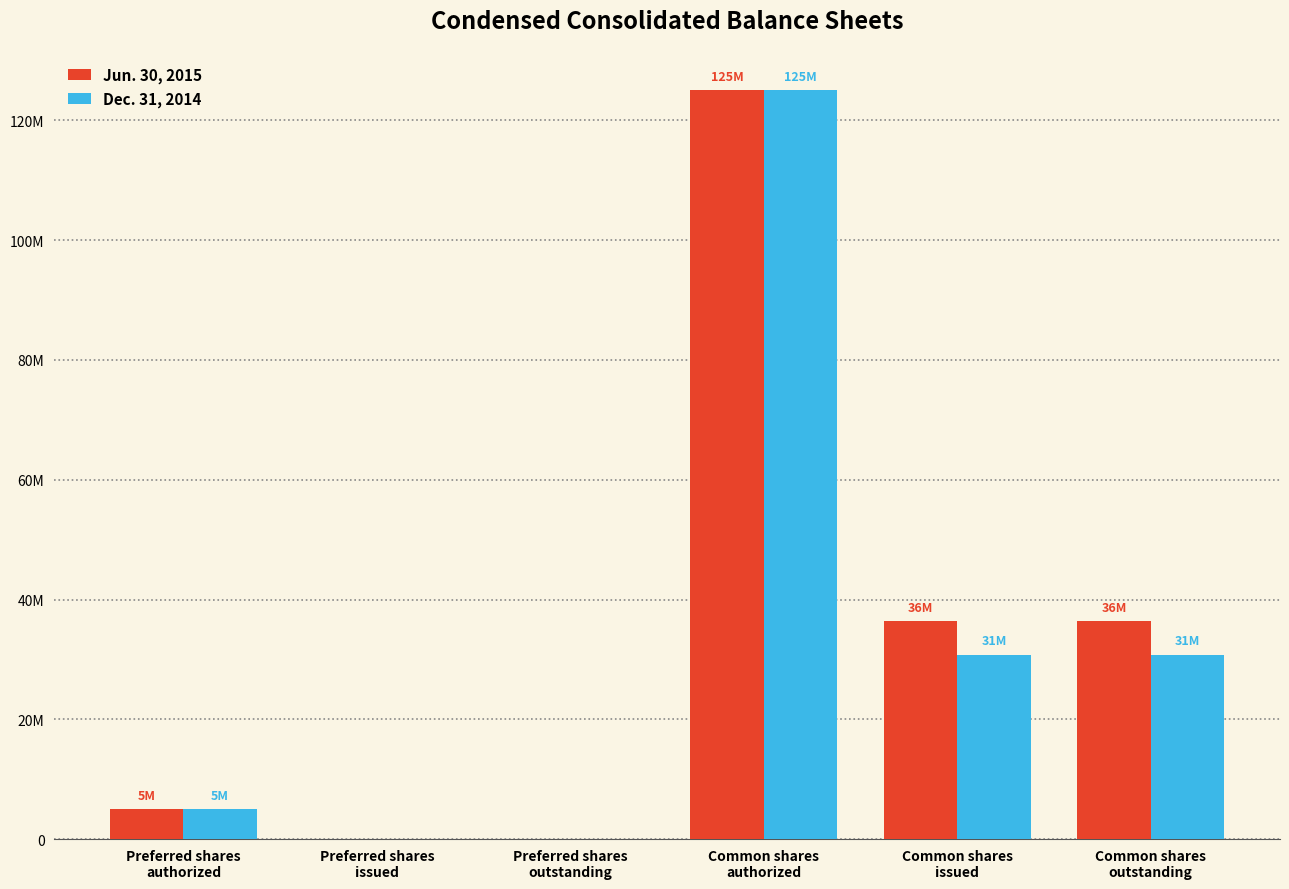

What are all the series names shown in the legend?

Jun. 30, 2015, Dec. 31, 2014